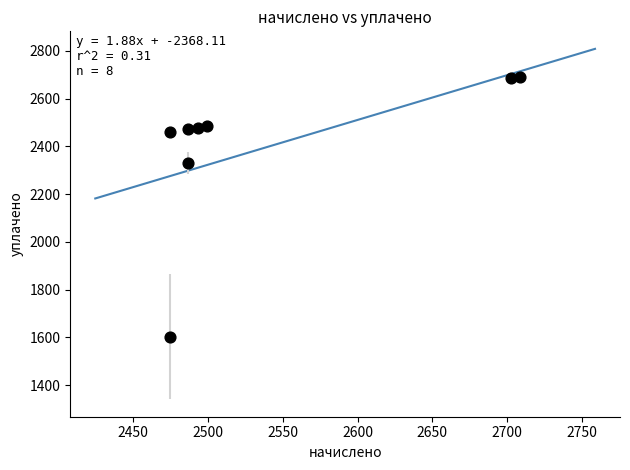

What Y value in the scatter plot is closest to 2147?

2329.8